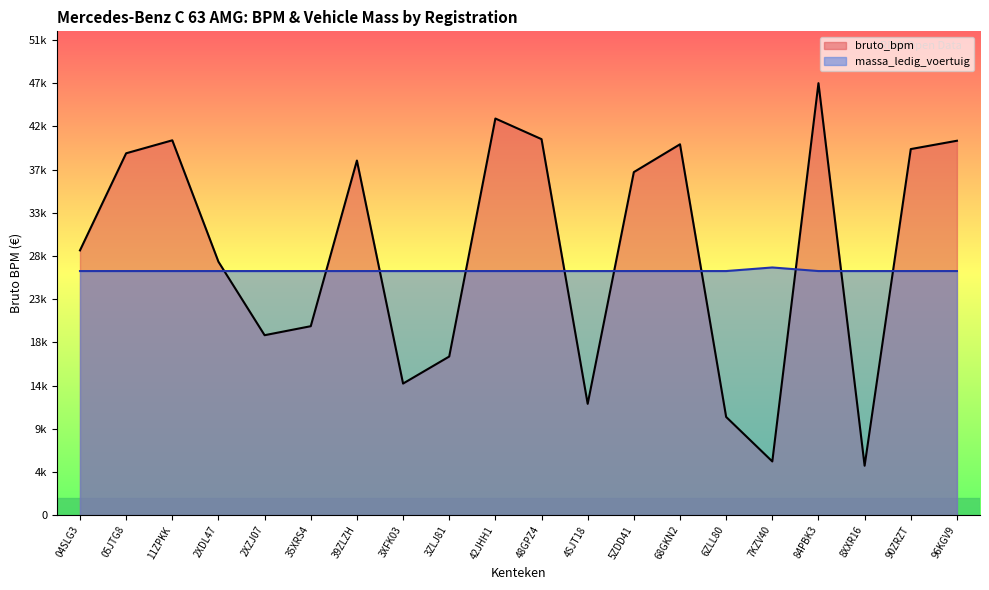

At which label does massa_ledig_voertuig reach its minimum?

04SLG3